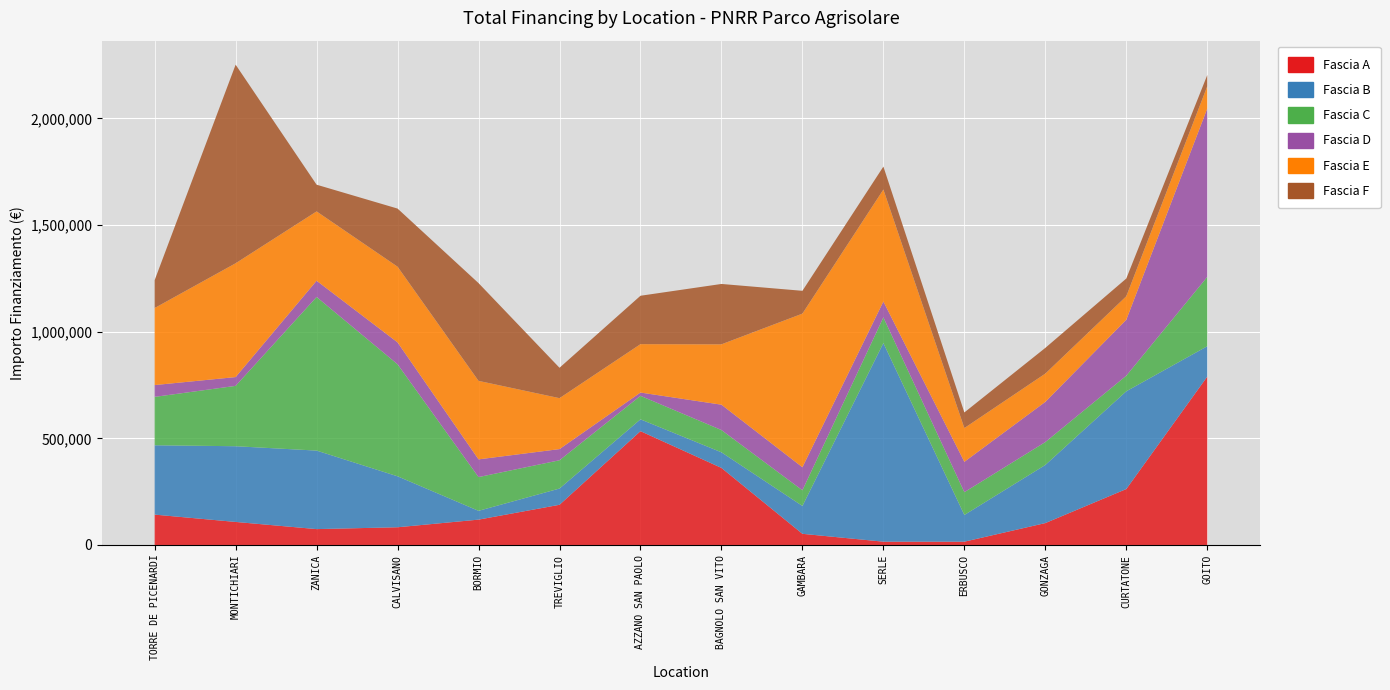

Reading left to right, what are all the values shown in this chart?

Fascia A: 142320.0	108000.0	74400.0	83040.0	118800.0	188362.2	533520.0	361240.0	52320.0	15440.0	15440.0	102630.9	262240.0	789254.4
Fascia B: 325026.9	354880.0	368005.7	238829.6	41192.0	76140.0	55388.0	73108.0	130560.0	930869.5	125175.0	272400.0	458182.4	142361.6
Fascia C: 226850.0	282960.0	720099.3	525096.0	158248.0	132600.0	110190.0	104473.6	73520.0	120473.7	106904.0	107388.0	73108.0	325026.9
Fascia D: 55388.0	41192.0	76140.0	102630.9	83040.0	52320.0	15440.0	118800.0	108000.0	74400.0	142320.0	188362.2	262240.0	789254.4
Fascia E: 361240.0	533520.0	325026.9	354880.0	368005.7	238829.6	226850.0	282960.0	720099.3	525096.0	158248.0	132600.0	110190.0	104473.6
Fascia F: 130560.0	930869.5	125175.0	272400.0	458182.4	142361.6	226850.0	282960.0	106904.0	107388.0	73108.0	120473.7	83040.0	52320.0